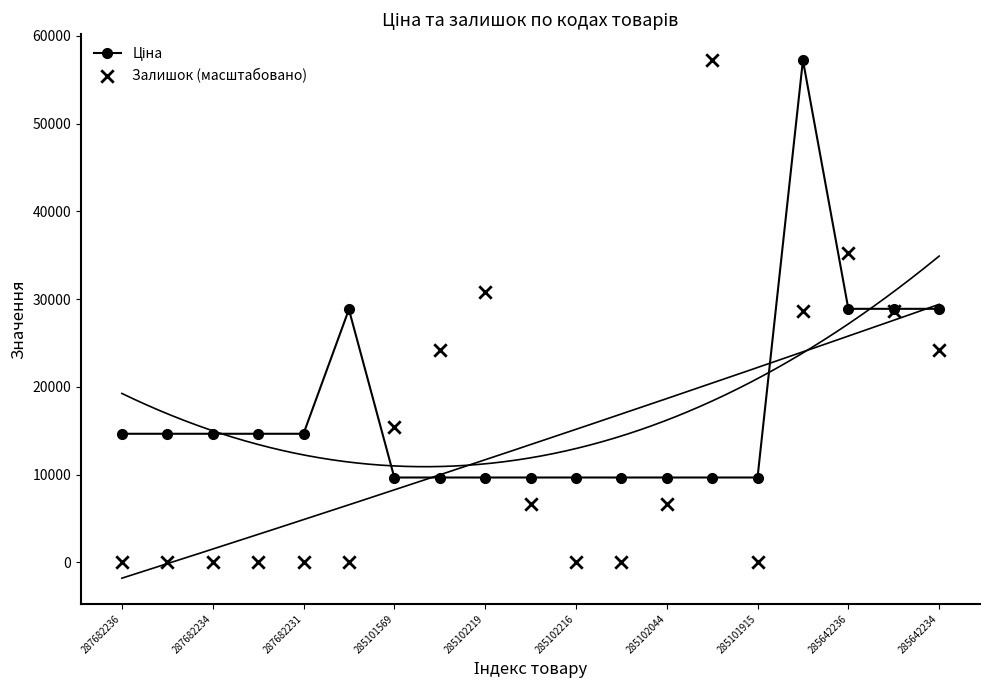

At which category is the sum across all series the highest?

15